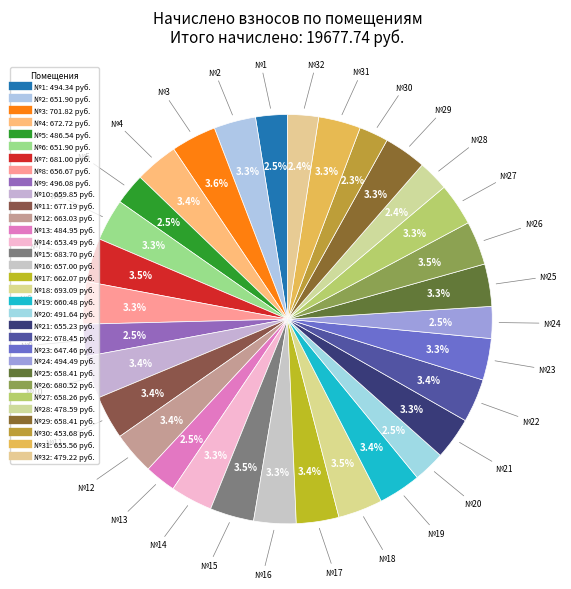

How many segments does this pie chart have?

32